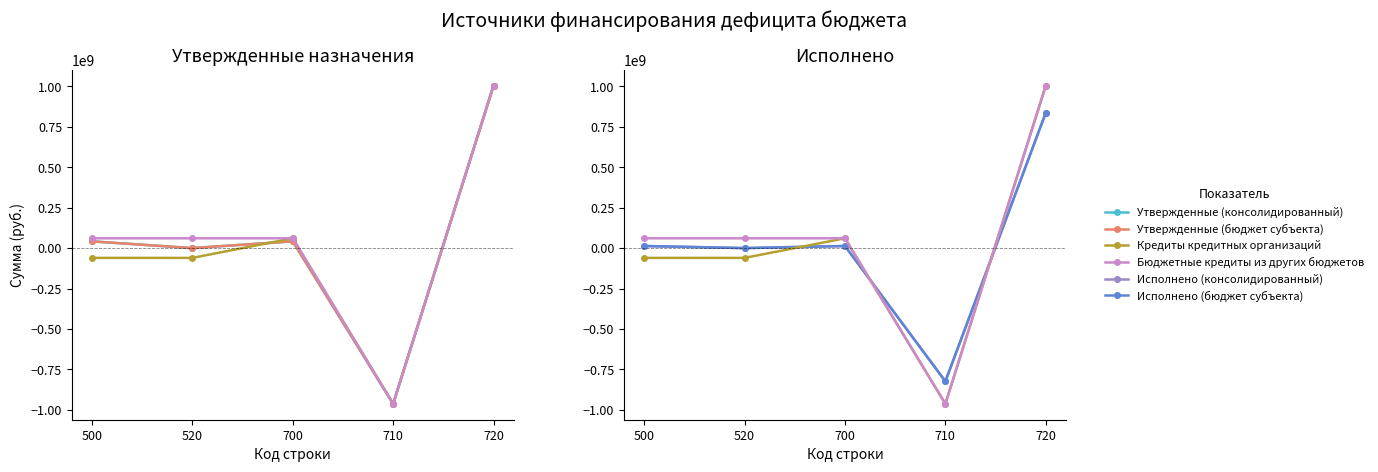

Where is the first local minimum for Утвержденные (консолидированный)?

520